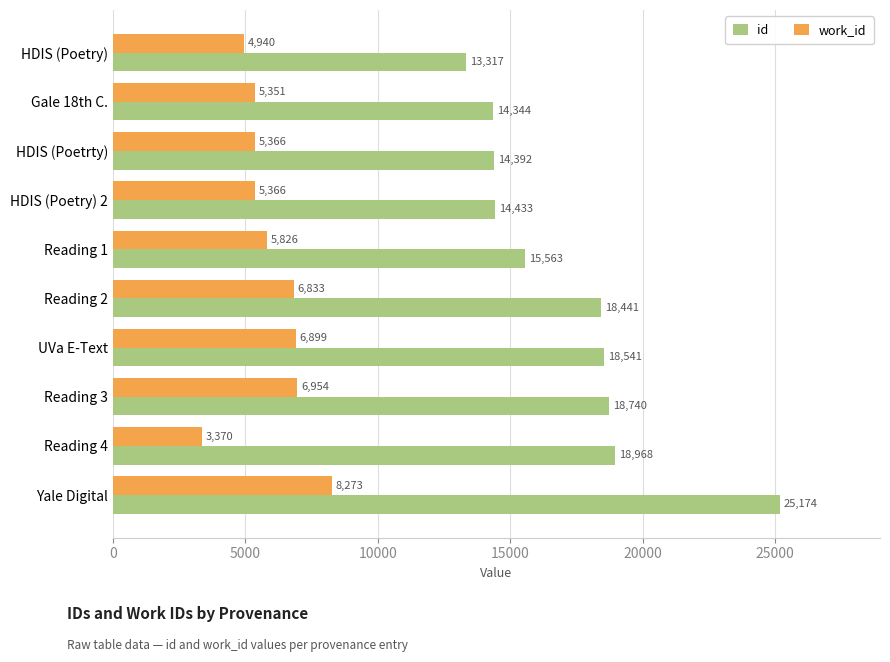

At which label is id closest to 19245?

Reading 4